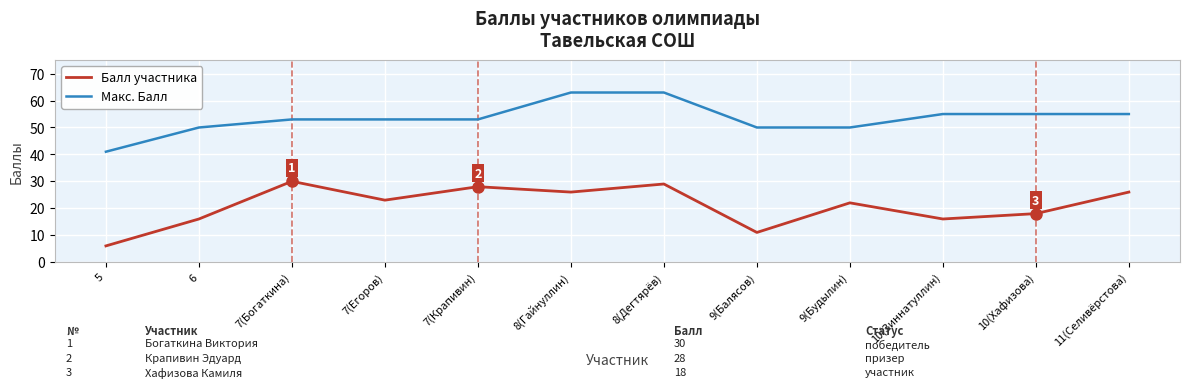

At which category does the chart reach its minimum across all series?

5